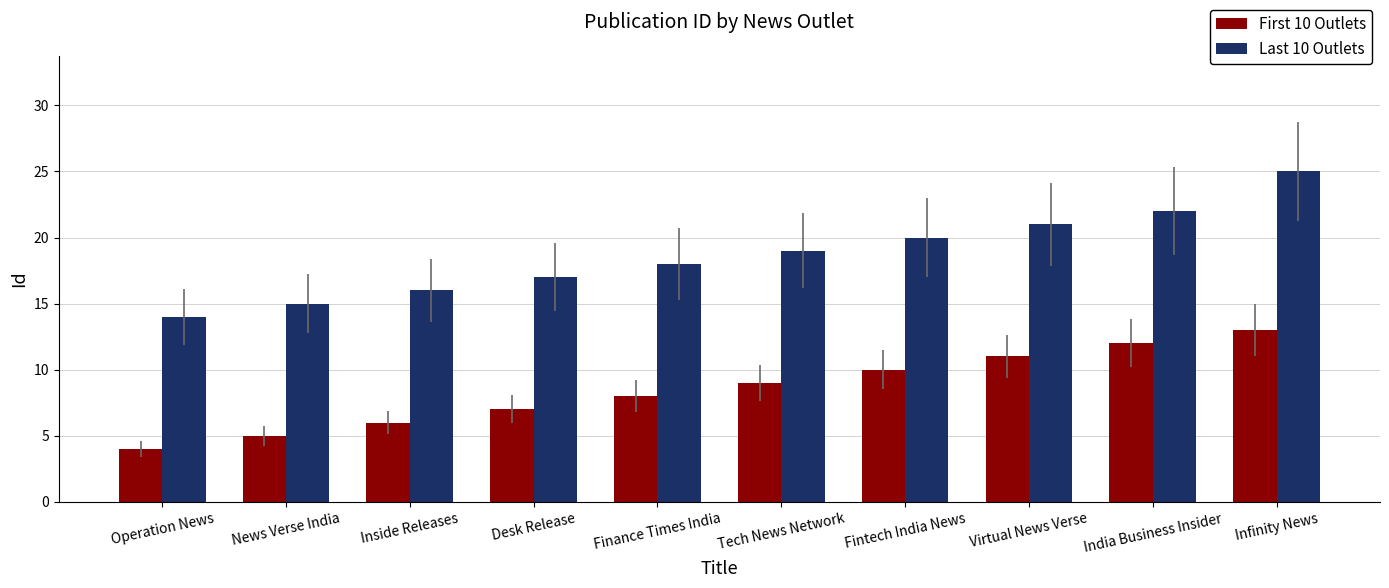

Which series has the largest range (max minus min)?

Last 10 Outlets